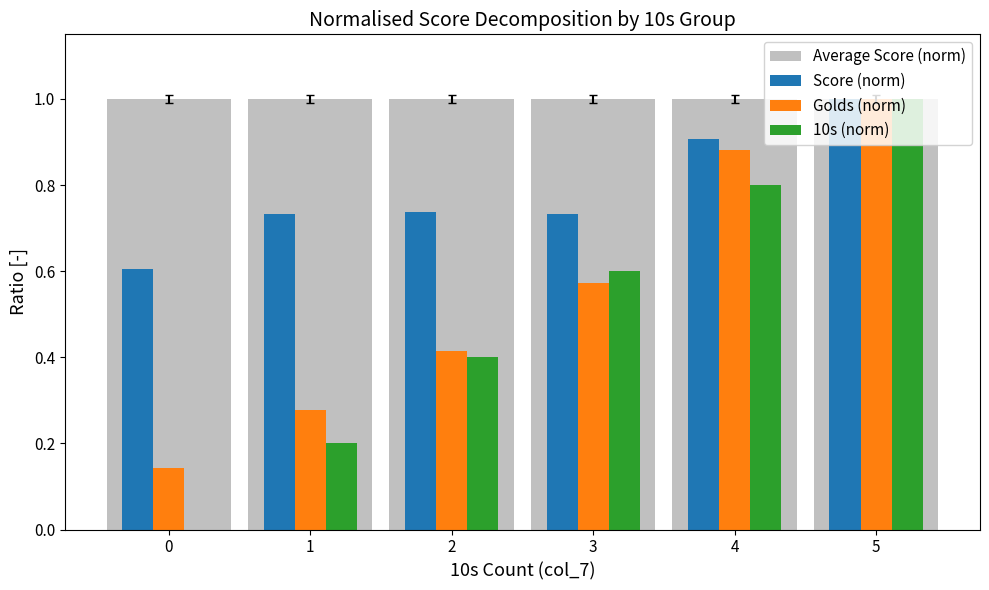

Is it true that Golds (norm) equals 0.9 at 4?

True